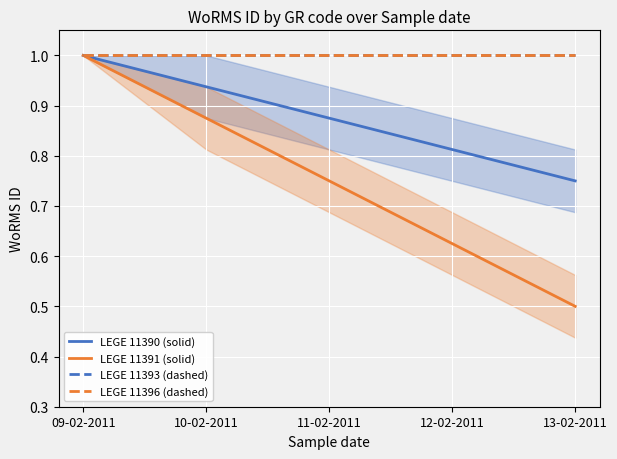

Is the value of LEGE 11396 (dashed) at 11-02-2011 greater than the value of LEGE 11393 (dashed) at 11-02-2011?

No